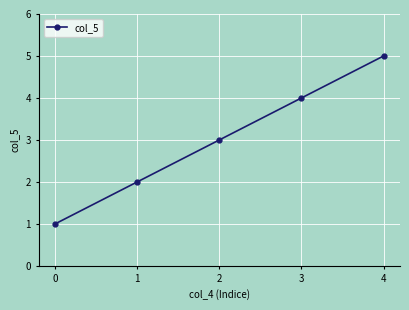

At which label is the value closest to 3?

2